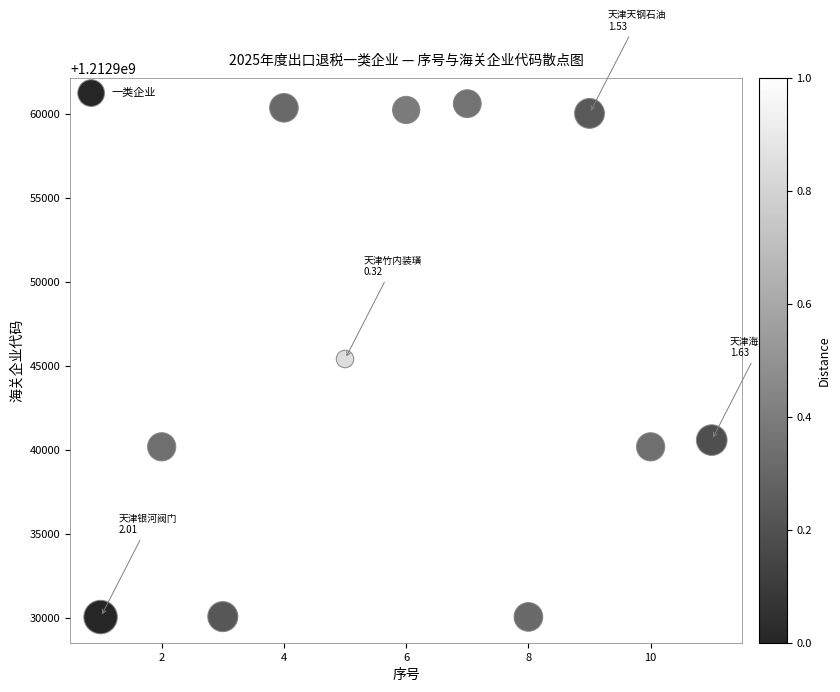

What is the average X value?

6